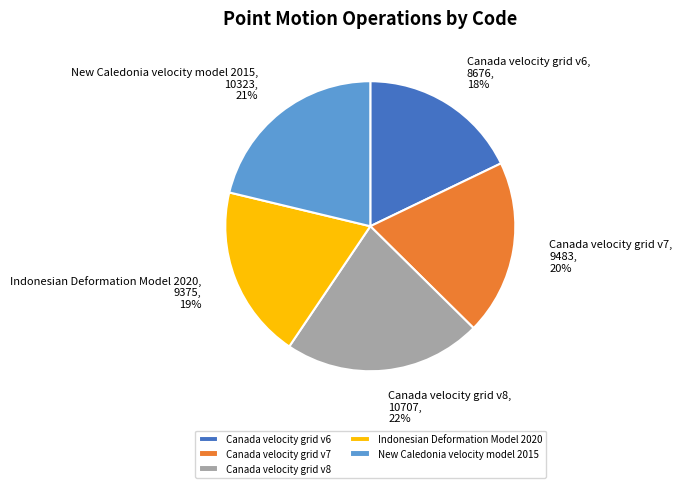

True or false: Canada velocity grid v8 accounts for 22% of the total.

True